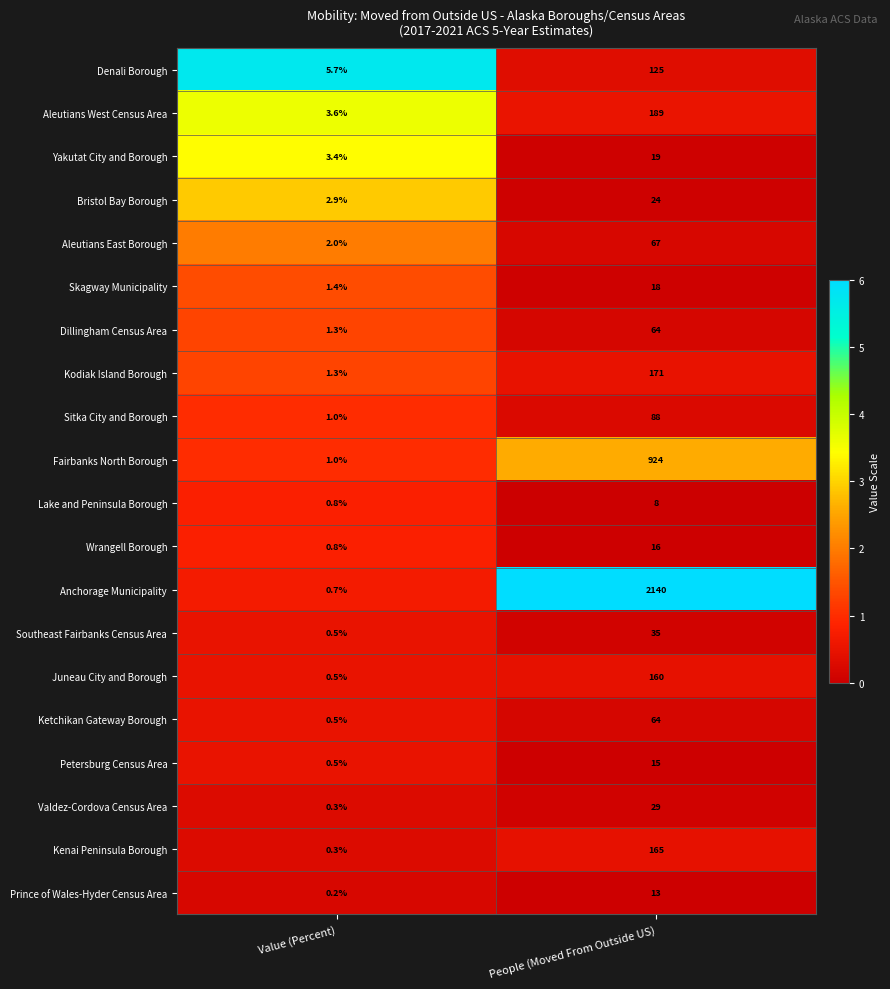

The value of Skagway Municipality at Value (Percent) is 0.4. True or false?

False